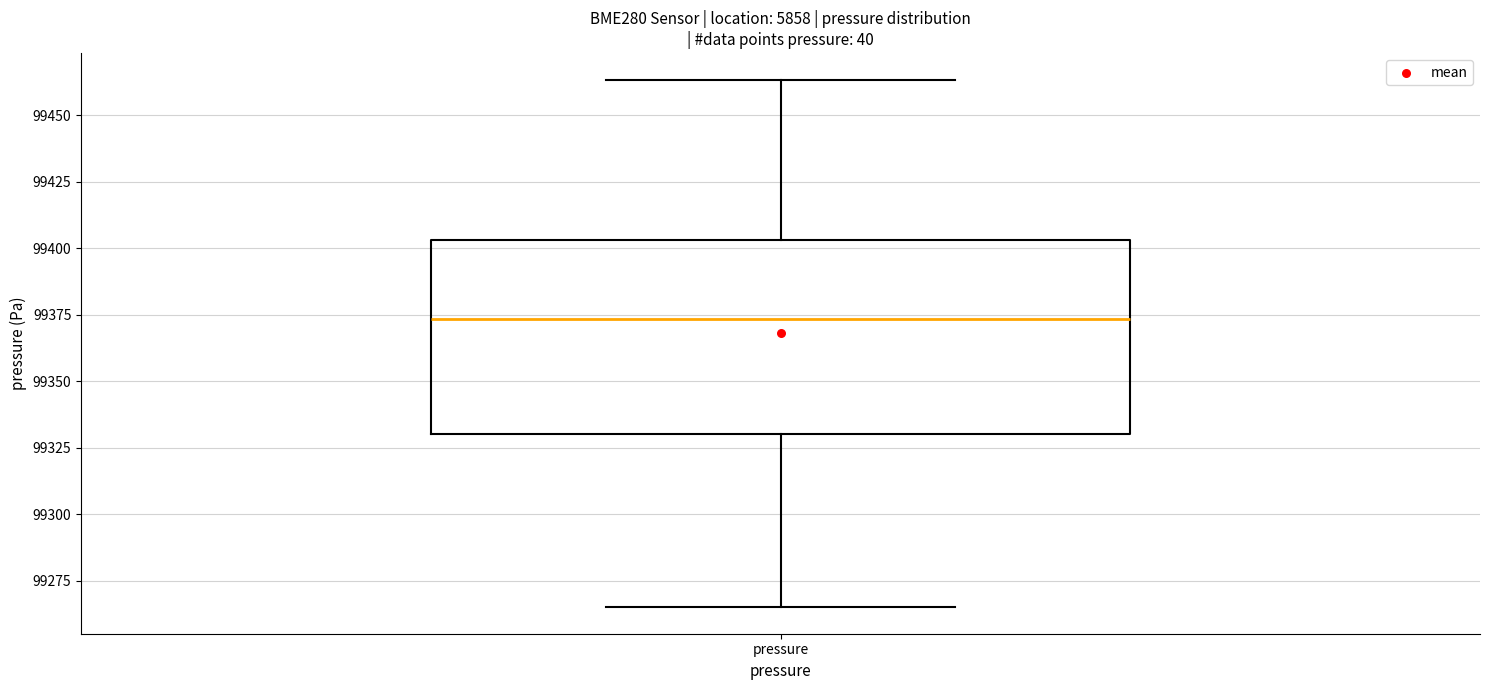

Transcribe this box plot: give where the median line is, the range the box spans, and where the two whiskers end, as read against the y-axis. The values are not printed on the chart, so give them approximately, as read against the axis.

median 99375, box 99330 to 99405, whiskers 99265 to 99465